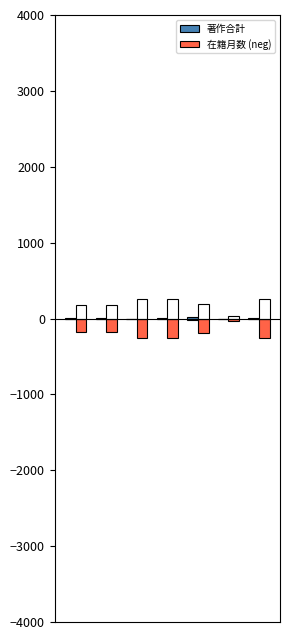

What is the smallest value displayed?

-252